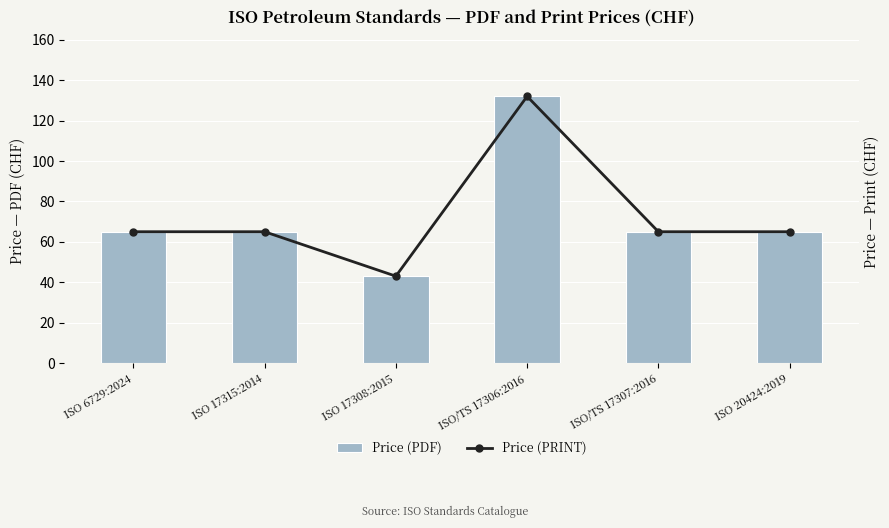

At which label is Price (PRINT) closest to 87?

ISO 6729:2024